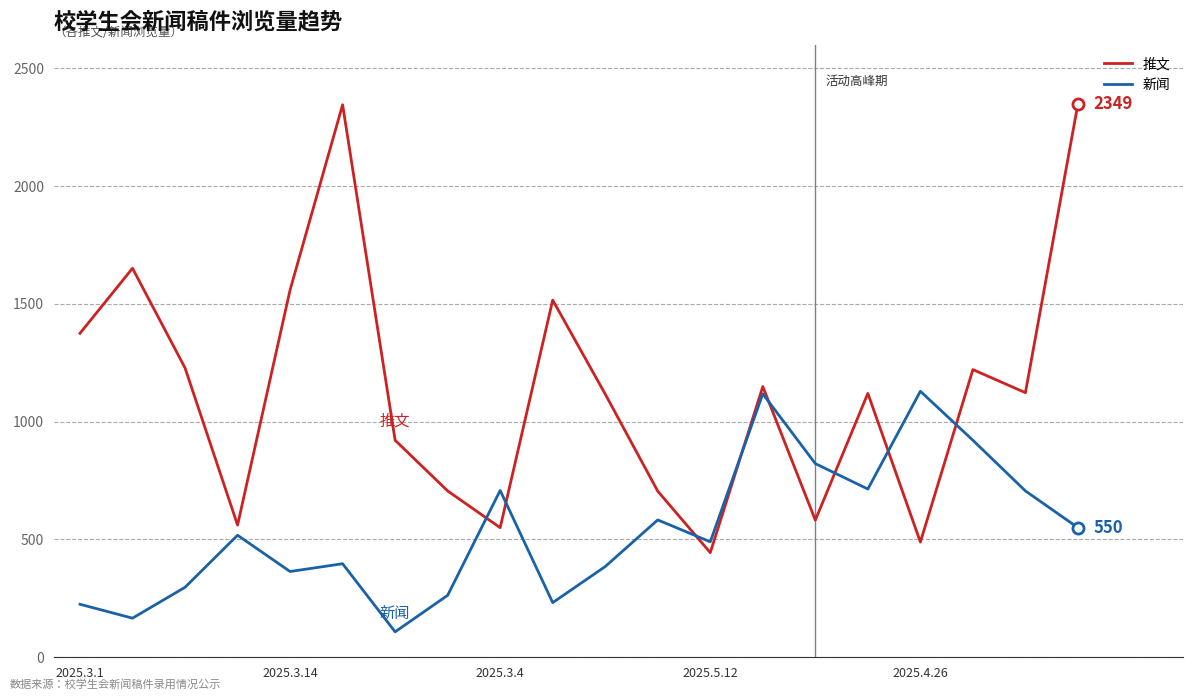

Which series has the largest total across all categories?

推文